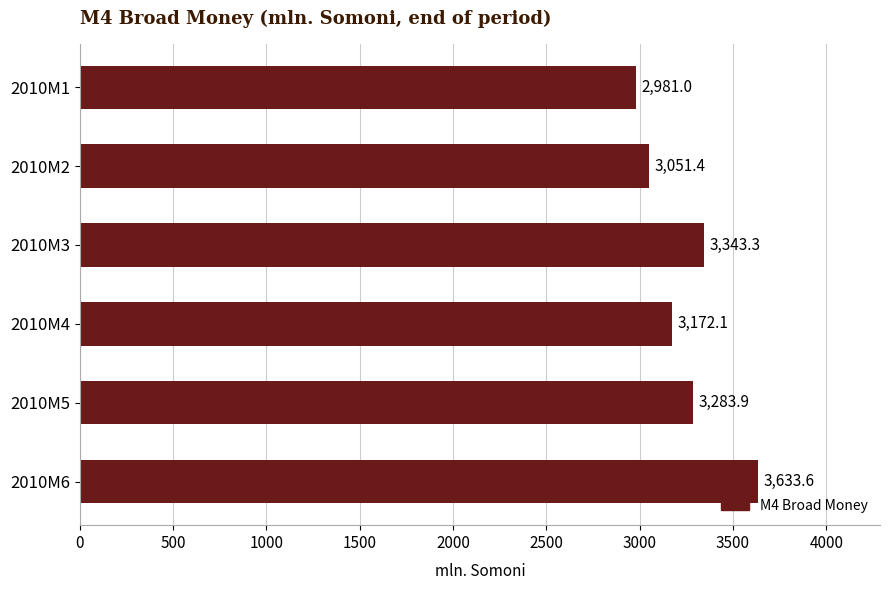

List the labels in order of value, largest first.

2010M6, 2010M3, 2010M5, 2010M4, 2010M2, 2010M1